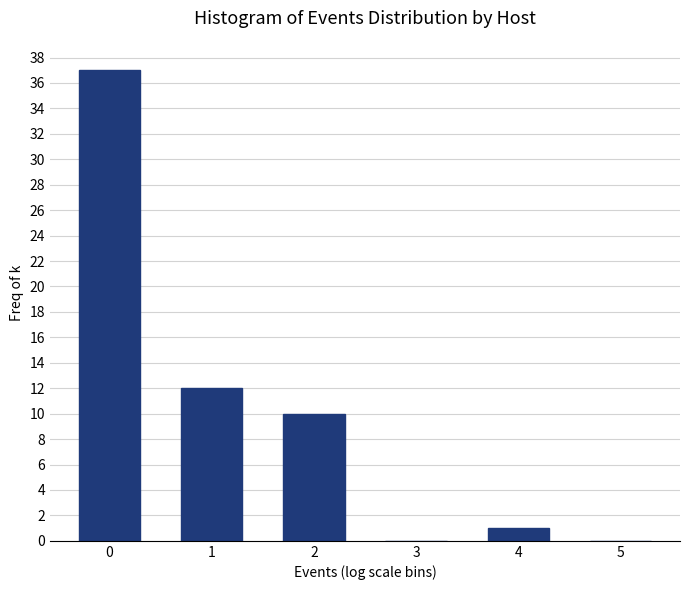

Reading right to left, extract all data points from this chart.

5=0	4=1	3=0	2=10	1=12	0=37